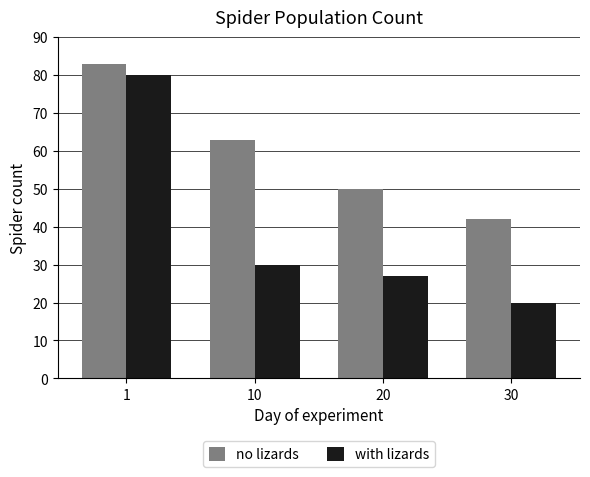

At 1, list the series in order from largest to smallest.

no lizards, with lizards